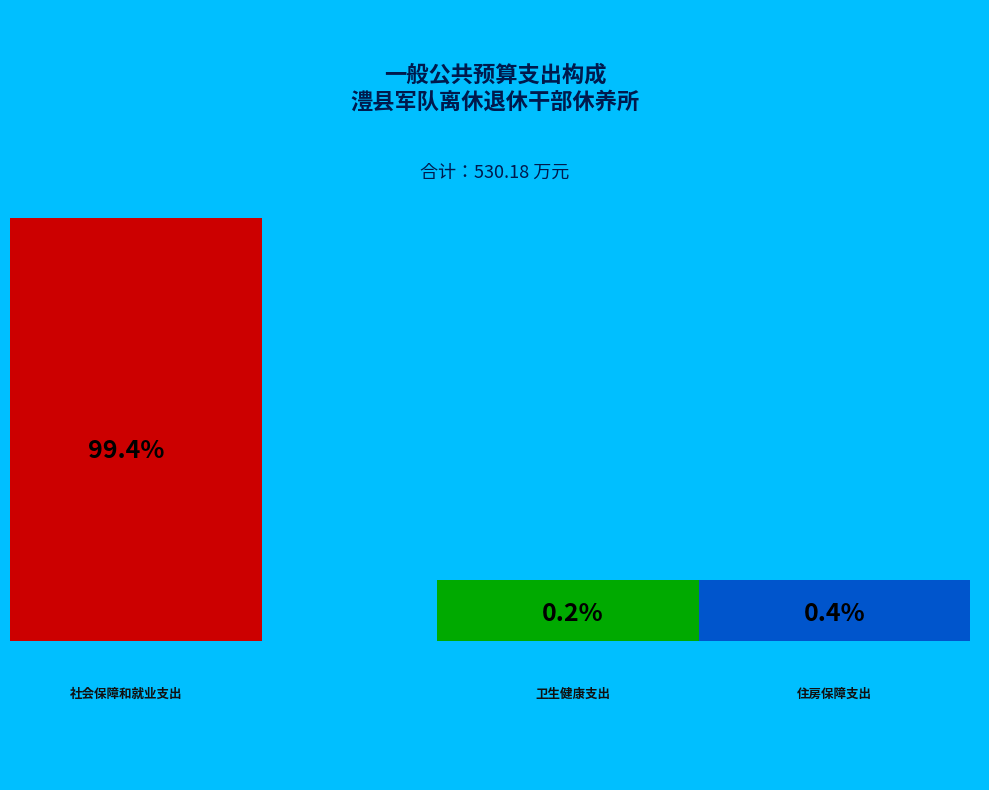

To the nearest percent, what is the average slice percentage?

33%